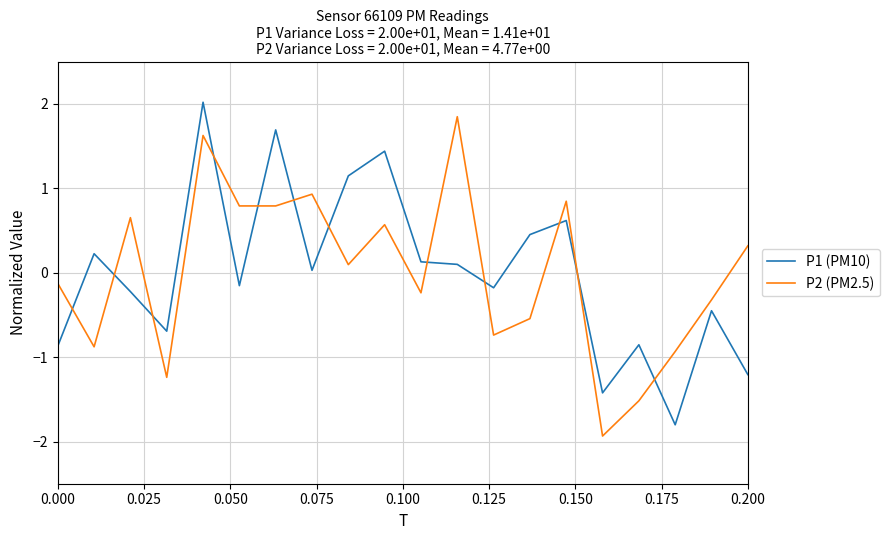

What is the difference between the maximum and minimum values in the P1 (PM10) series?

3.8